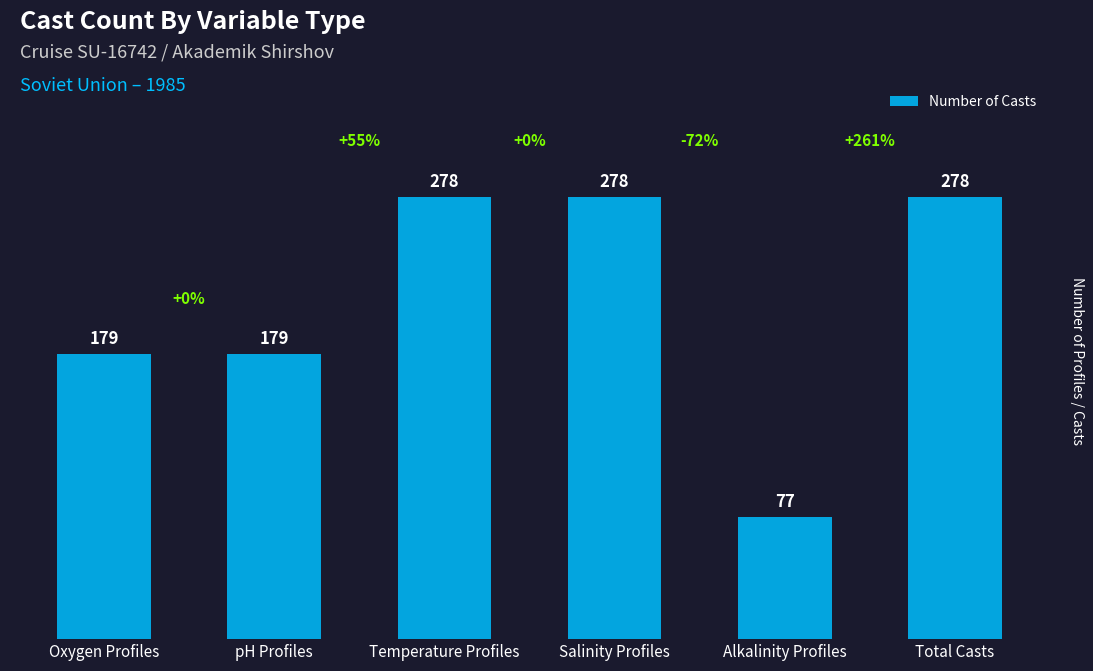

Which has a higher value, Oxygen Profiles or Salinity Profiles?

Salinity Profiles